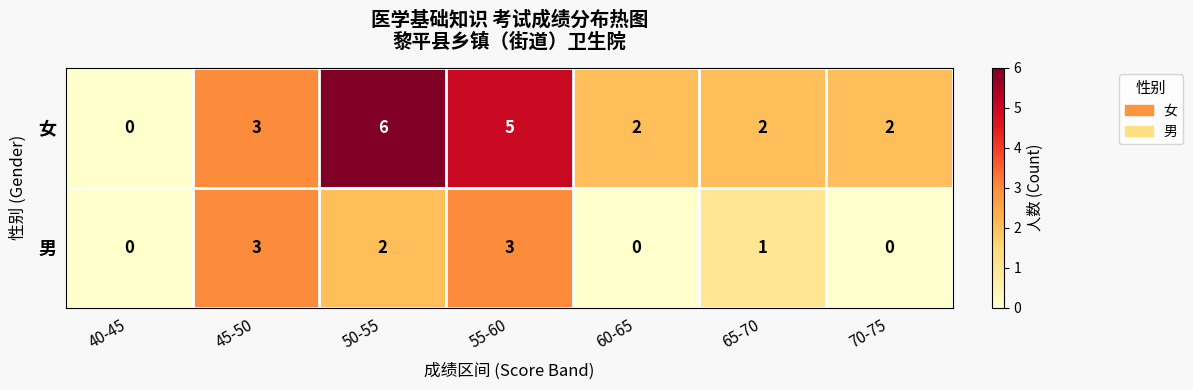

List the series in order of their overall mean, lowest first.

男, 女